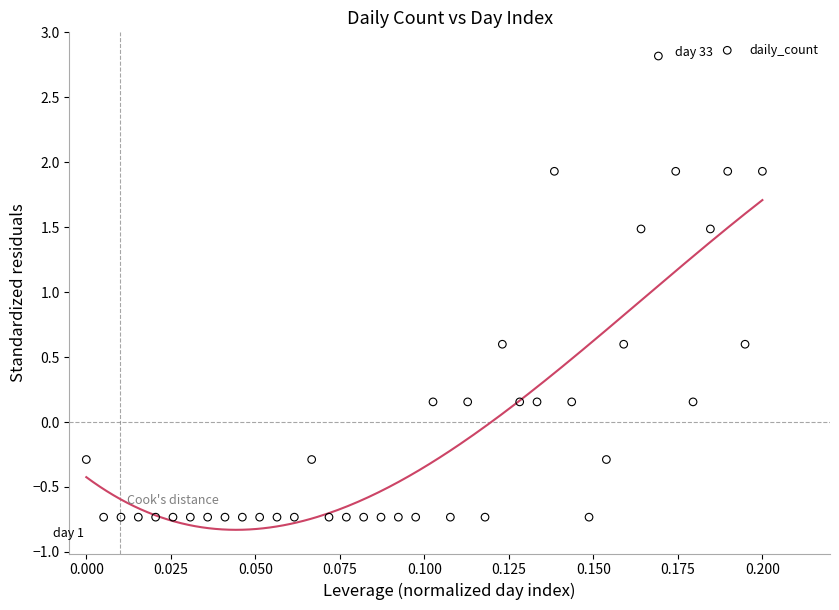

What is the range of Y values (max minus min)?

3.6